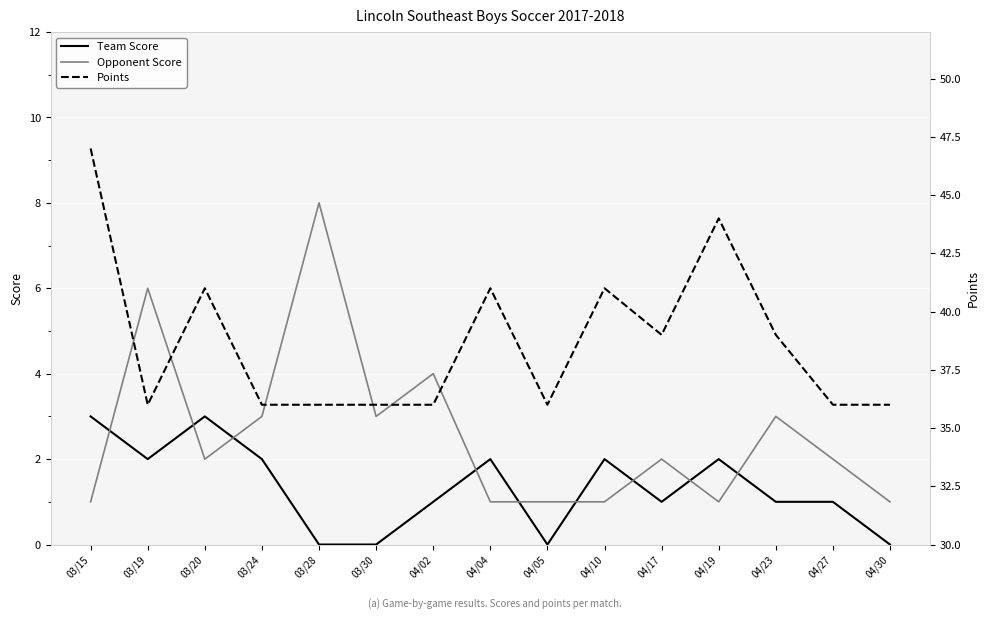

At 04/04, list the series in order from largest to smallest.

Points, Team Score, Opponent Score